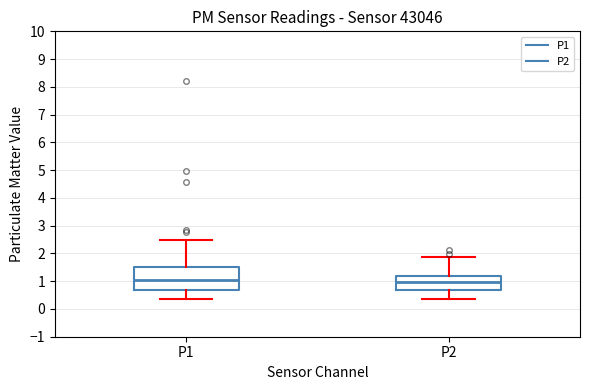

Reading left to right, transcribe this box plot: for each box, give where its median line is, the range the box spans, and where its two whiskers end, as read against the y-axis. The values are not printed on the chart, so give them approximately, as read against the axis.

P1: median 1.0, box 0.7 to 1.5, whiskers 0.4 to 2.5
P2: median 1.0, box 0.7 to 1.2, whiskers 0.4 to 1.9